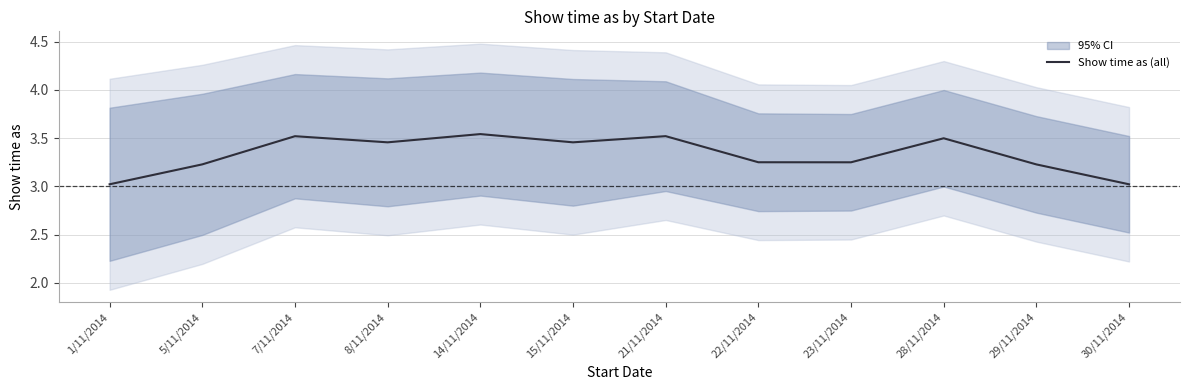

What is the ratio of the value at 15/11/2014 to the value at 5/11/2014?

1.1